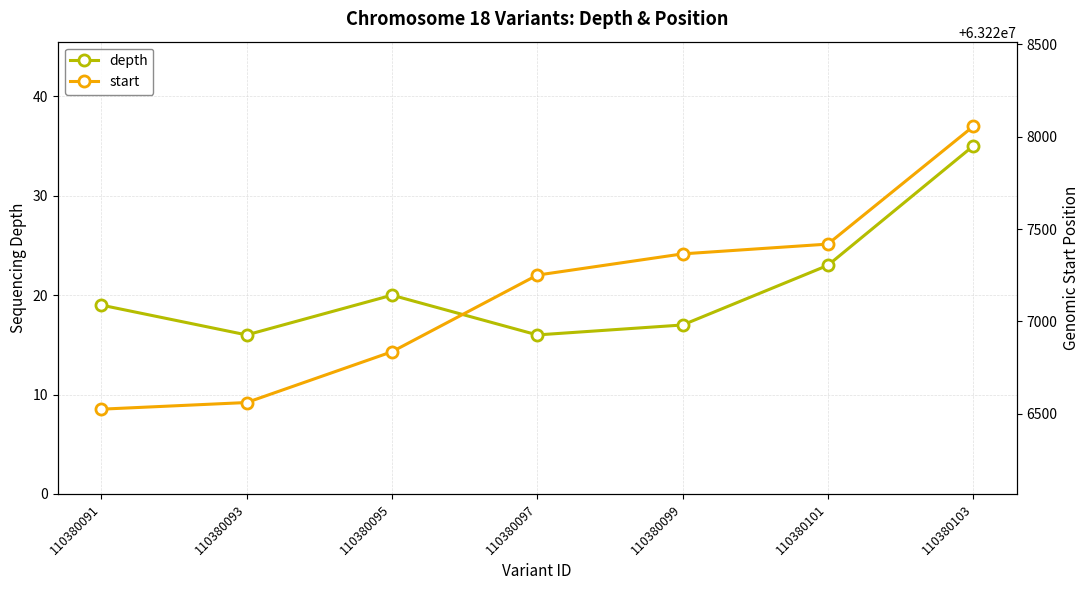

Which category has the lowest value in the start series?

110380091